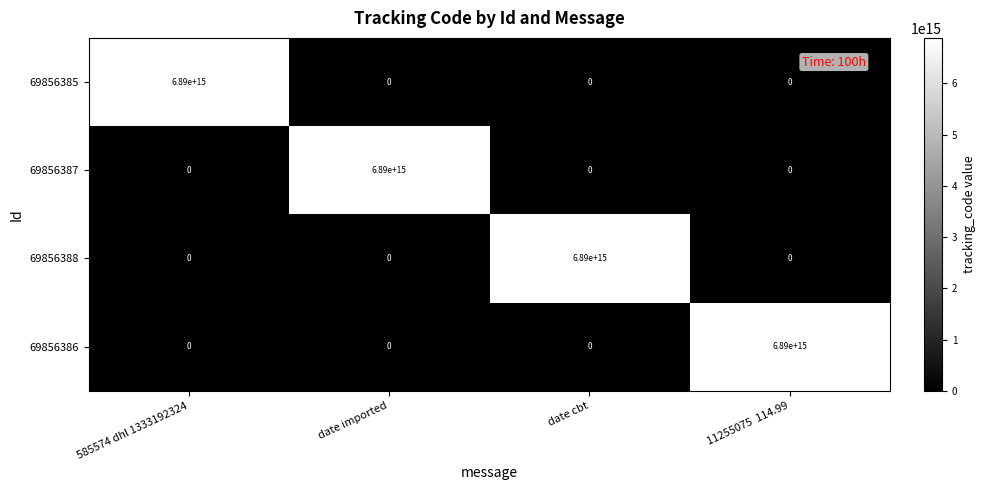

Is the value of 69856388 at date cbt greater than the value of 69856387 at date cbt?

Yes